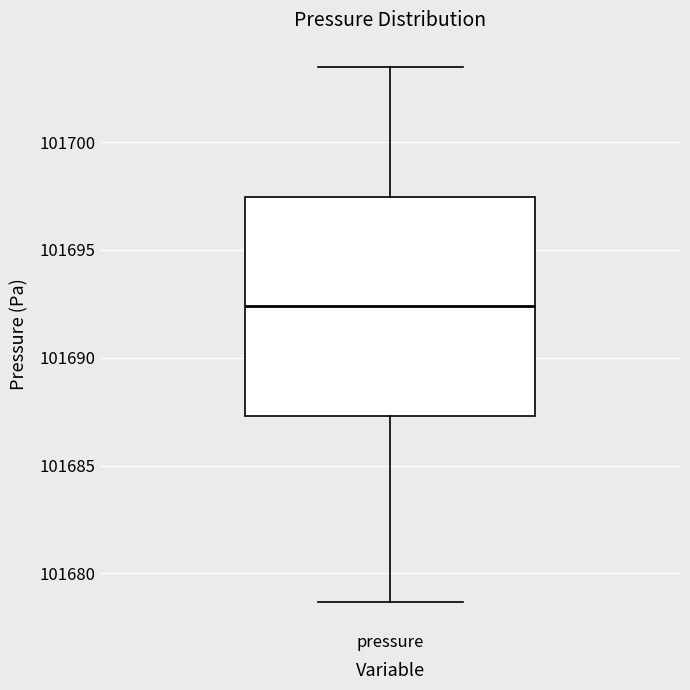

Transcribe this box plot: give where the median line is, the range the box spans, and where the two whiskers end, as read against the y-axis. The values are not printed on the chart, so give them approximately, as read against the axis.

median 101692.5, box 101687.5 to 101697.5, whiskers 101678.5 to 101703.5